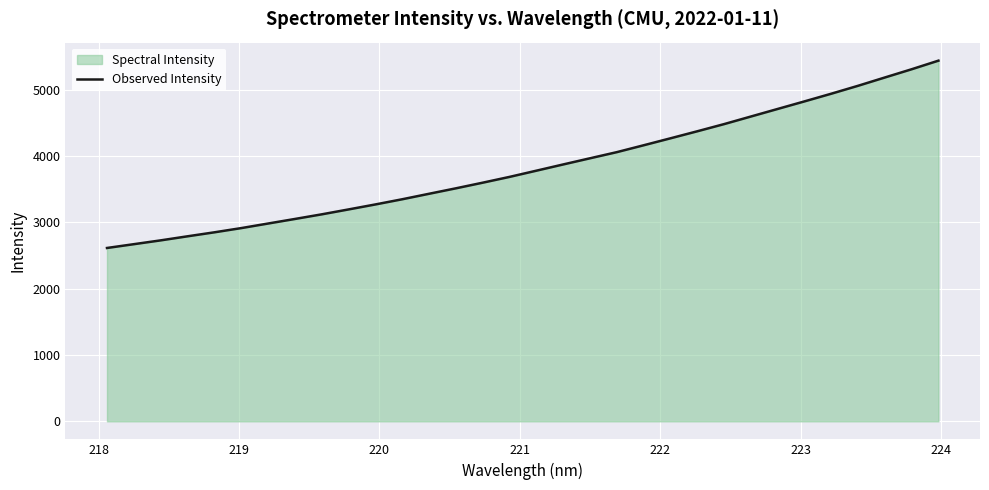

What is the difference between the maximum and minimum values?

2824.6